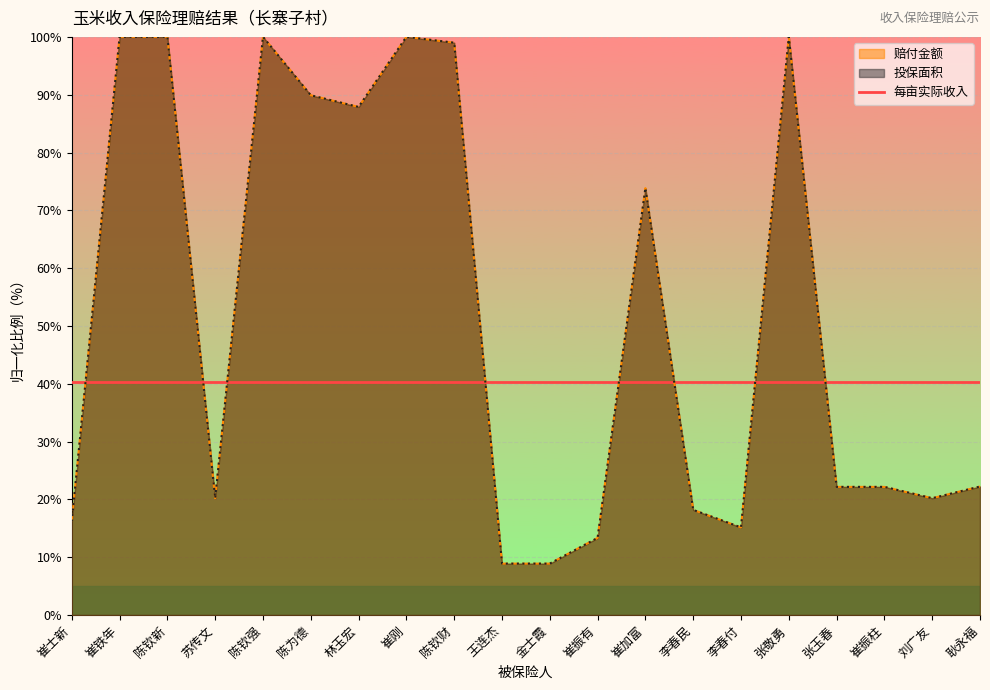

True or false: 投保面积 and 赔付金额 intersect in this chart.

True